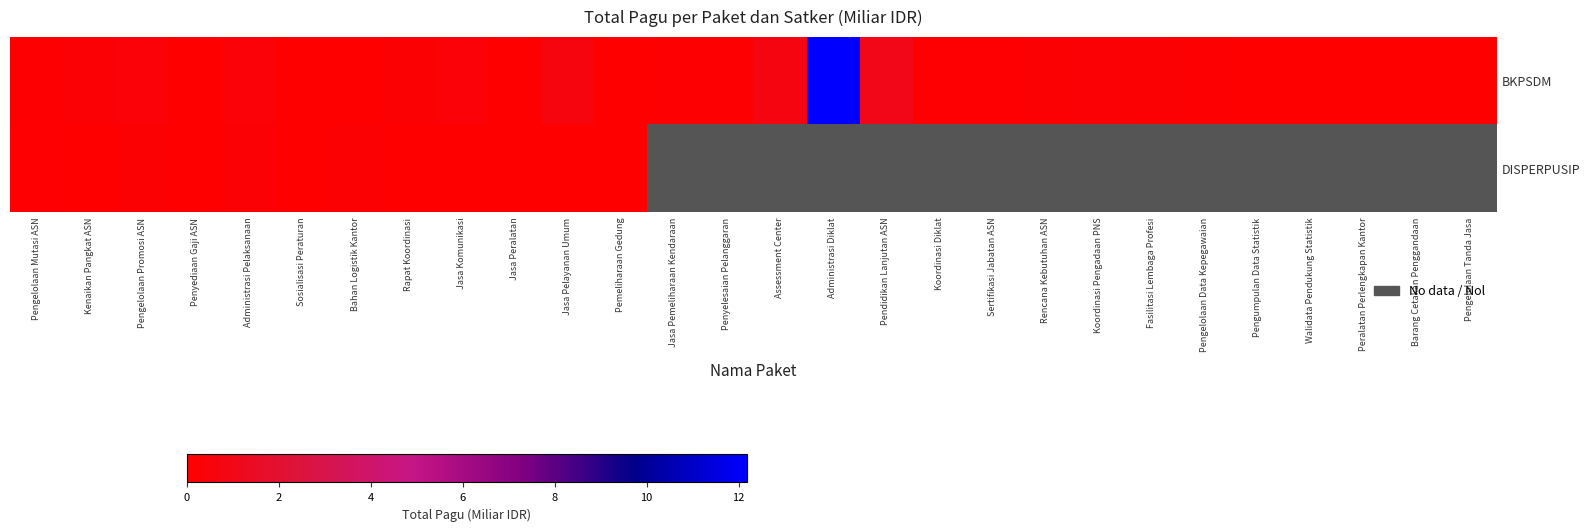

Which label corresponds to the largest value in the chart?

Administrasi Diklat